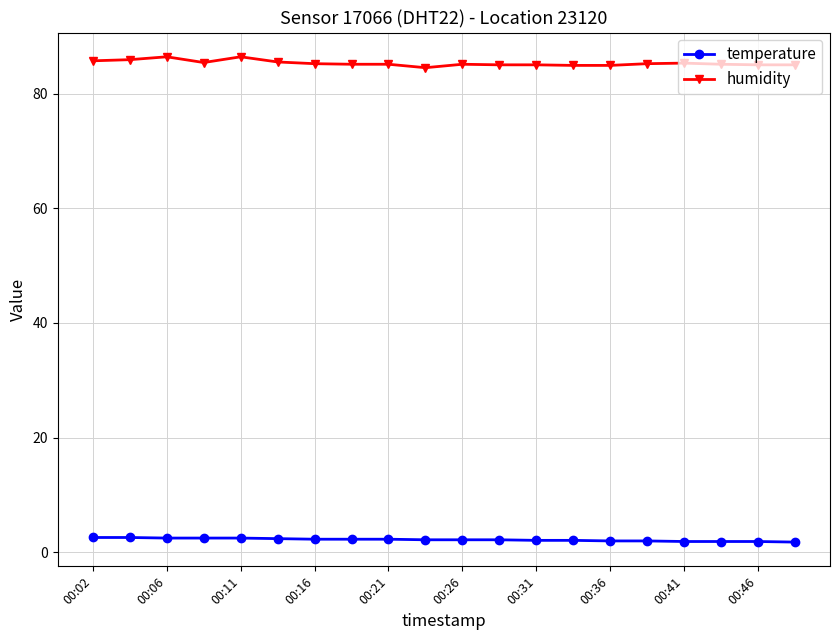

What is the average value of the temperature series?

2.2